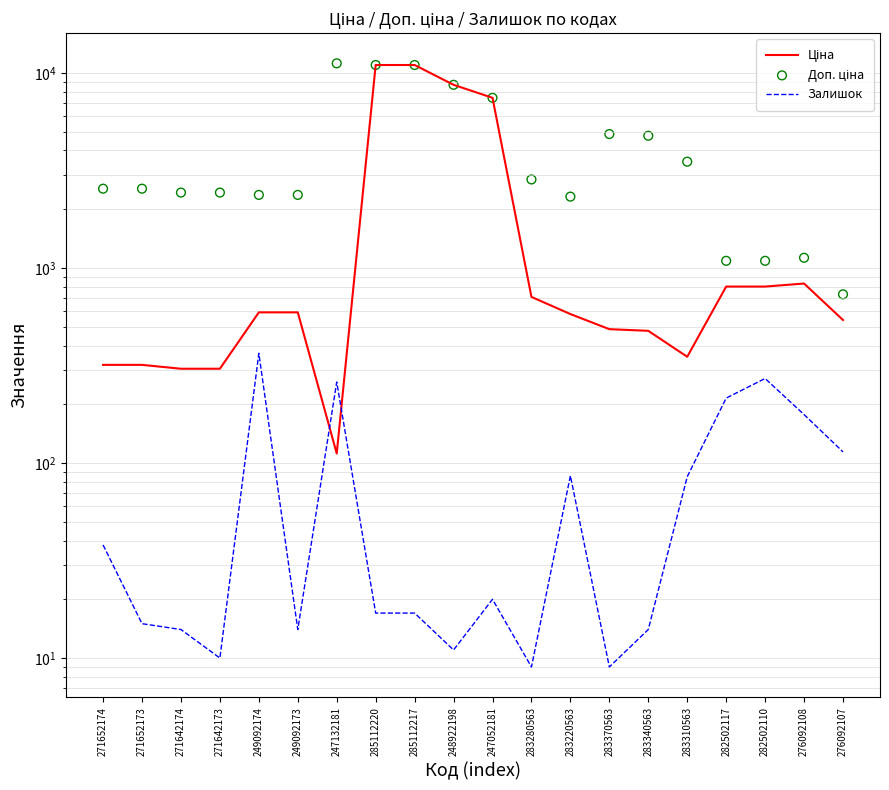

Which series has the largest total across all categories?

Доп. ціна